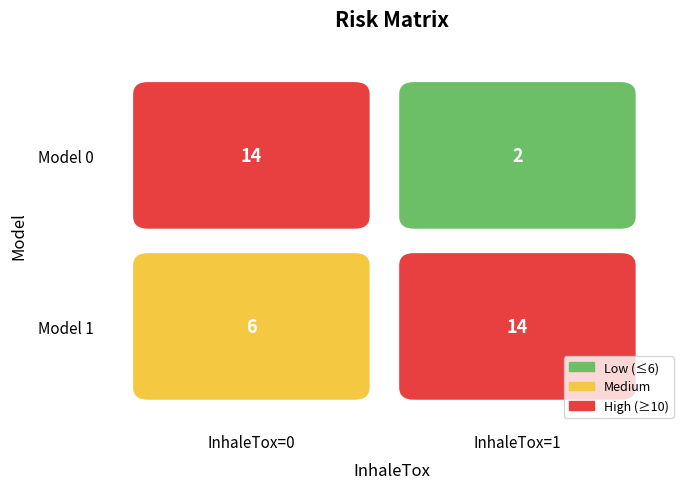

Is it true that the value at Model=1, InhaleTox=1 is 14?

True